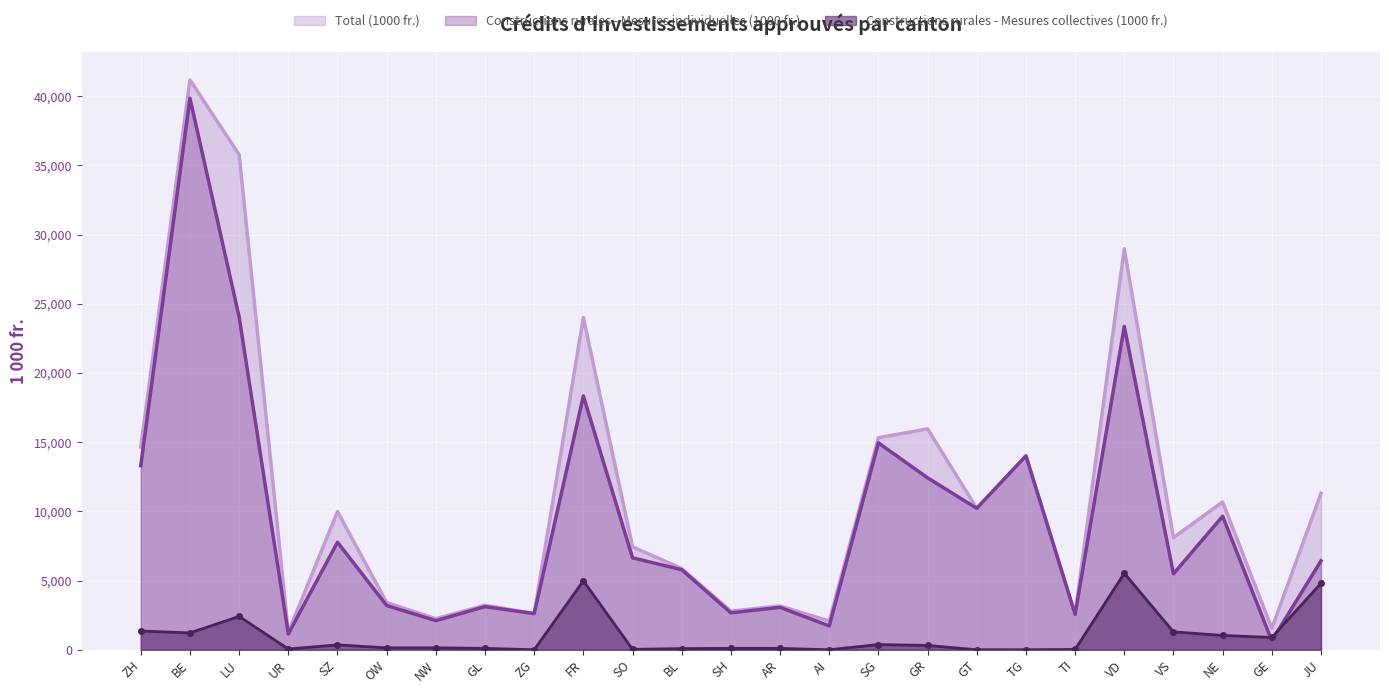

The value of Constructions rurales - Mesures collectives (1000 fr.) at VD is 5526. True or false?

True